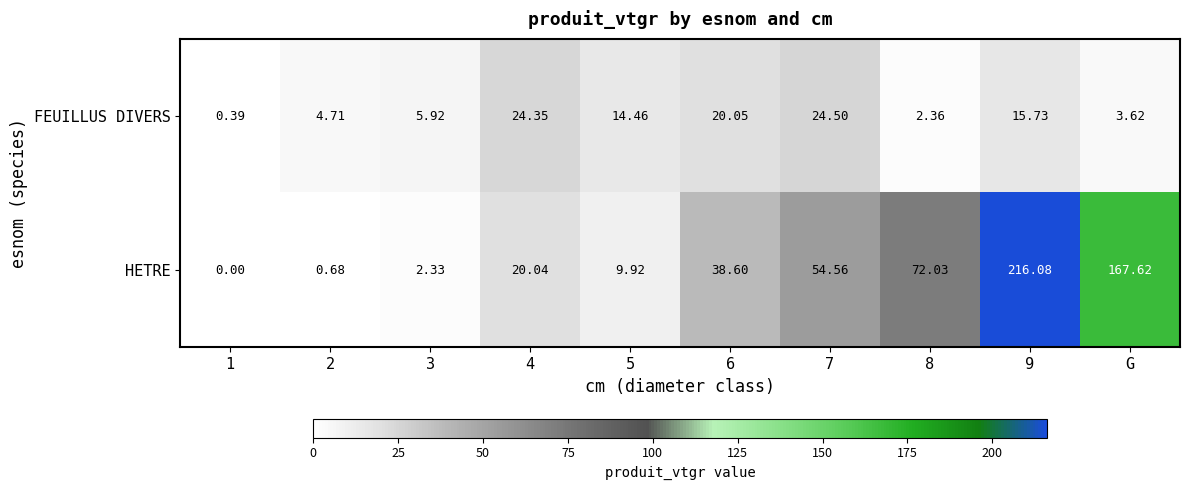

Which series has the largest total across all categories?

HETRE